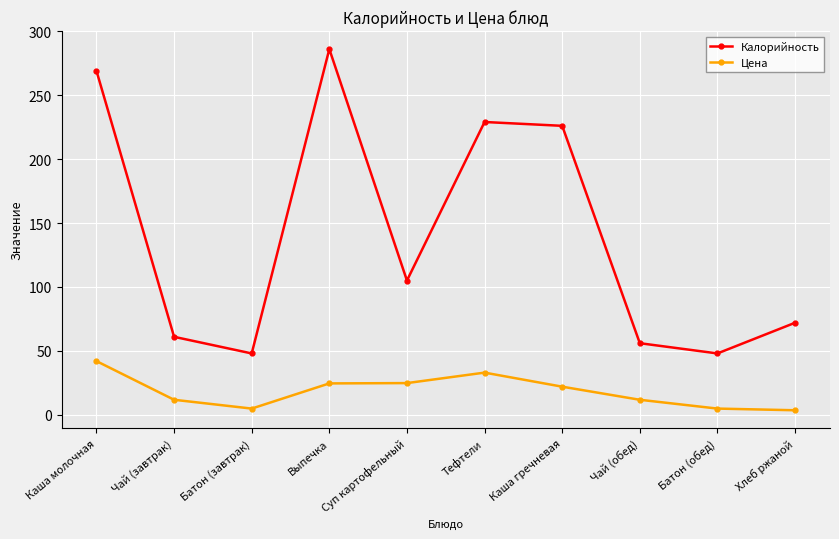

How many distinct data groups are displayed?

2